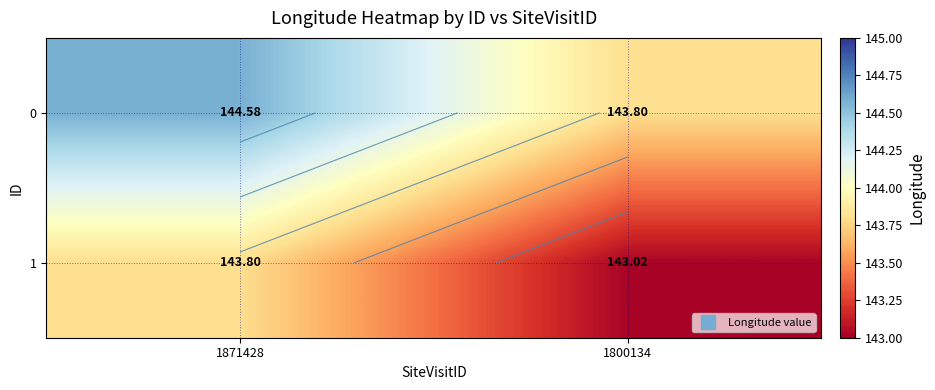

What is the average value of the 0 series?

144.2